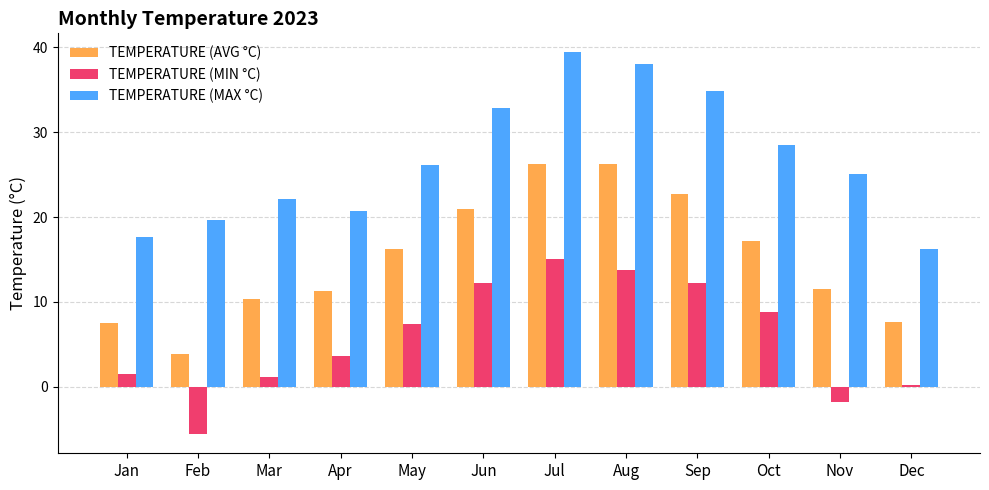

True or false: TEMPERATURE (MAX °C) has a value of 12.8 at Jun.

False